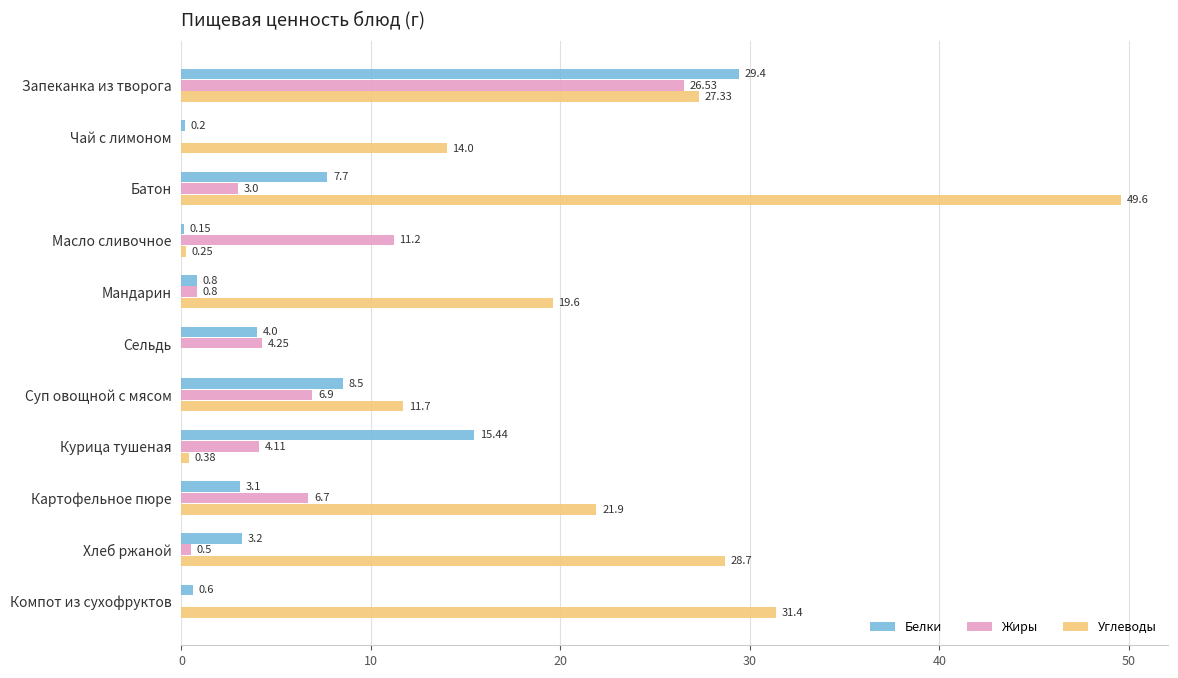

At which label is Белки closest to 14?

Курица тушеная